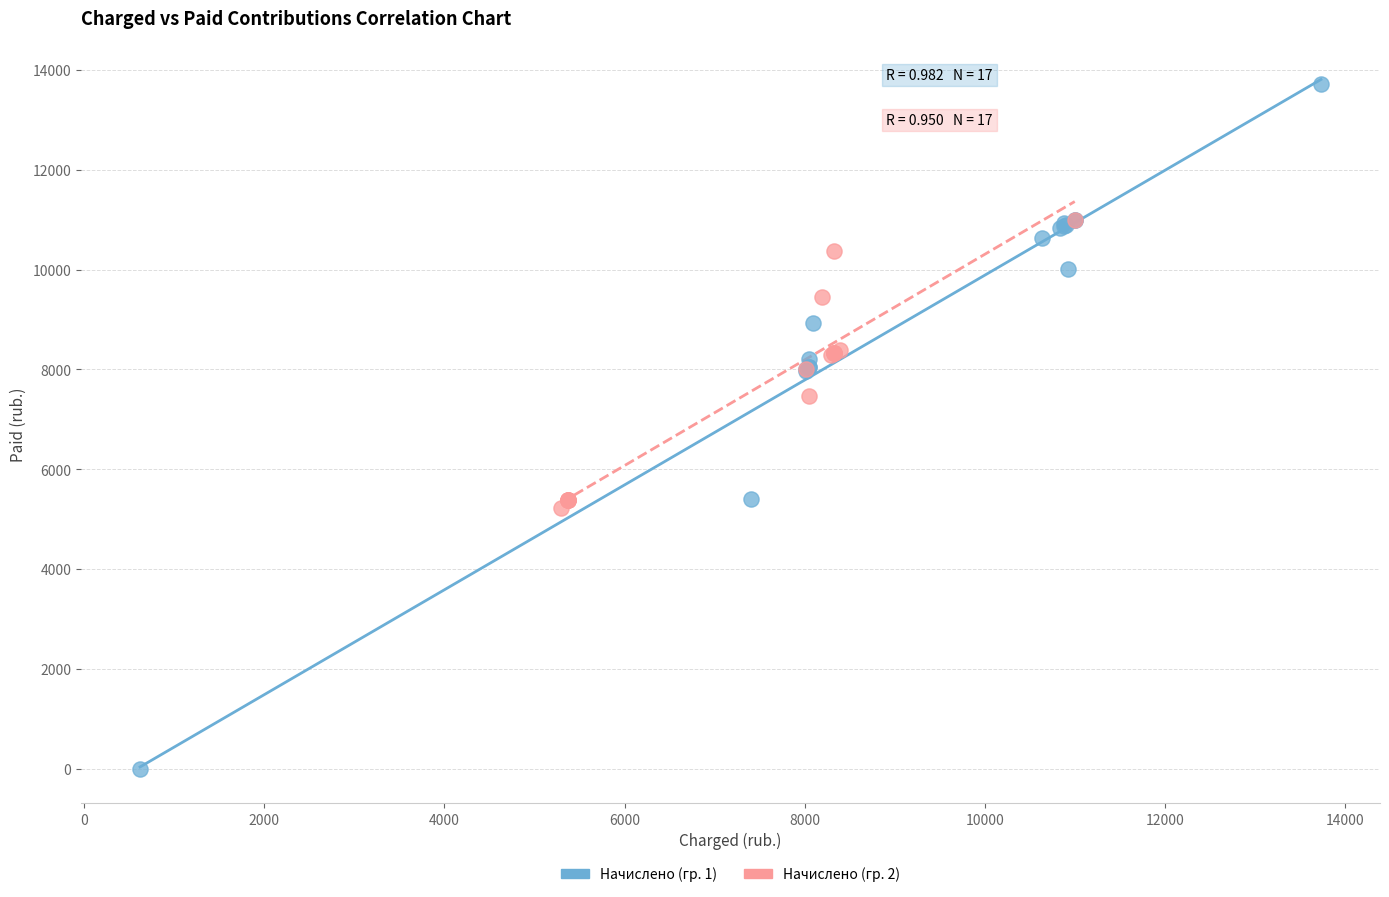

Which series reaches the minimum Y coordinate?

Начислено (гр. 1)